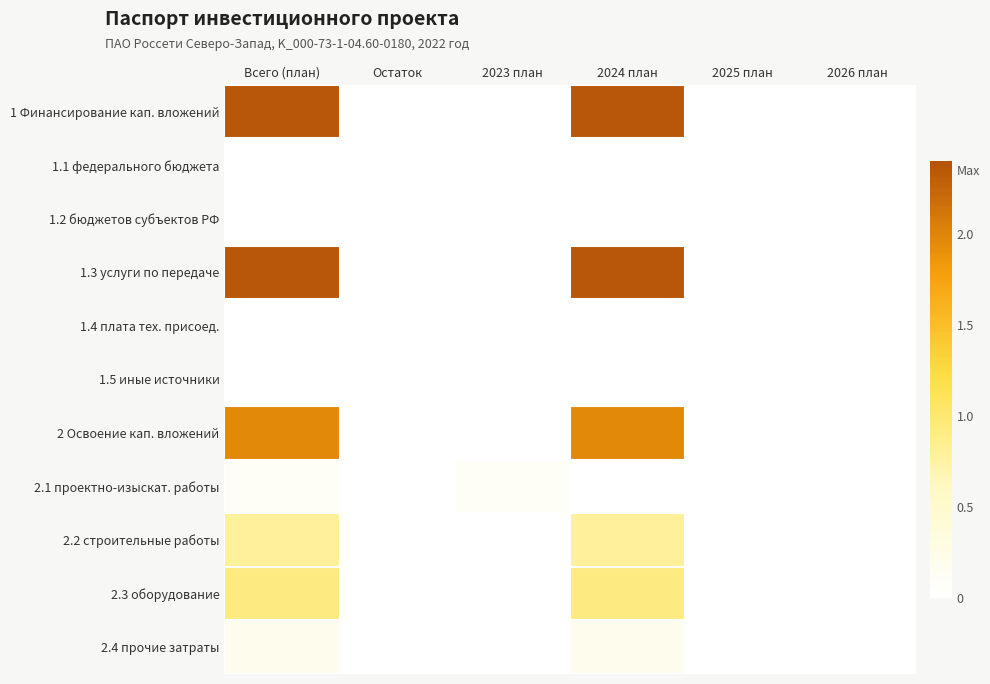

Reading left to right, list all the values displayed in this chart.

1 Финансирование кап. вложений: Всего (план)=2.4	Остаток=0.0	2023 план=0.0	2024 план=2.4	2025 план=0.0	2026 план=0.0
1.1 федерального бюджета: Всего (план)=0.0	Остаток=0.0	2023 план=0.0	2024 план=0.0	2025 план=0.0	2026 план=0.0
1.2 бюджетов субъектов РФ: Всего (план)=0.0	Остаток=0.0	2023 план=0.0	2024 план=0.0	2025 план=0.0	2026 план=0.0
1.3 услуги по передаче: Всего (план)=2.4	Остаток=0.0	2023 план=0.0	2024 план=2.4	2025 план=0.0	2026 план=0.0
1.4 плата тех. присоед.: Всего (план)=0.0	Остаток=0.0	2023 план=0.0	2024 план=0.0	2025 план=0.0	2026 план=0.0
1.5 иные источники: Всего (план)=0.0	Остаток=0.0	2023 план=0.0	2024 план=0.0	2025 план=0.0	2026 план=0.0
2 Освоение кап. вложений: Всего (план)=2.0	Остаток=0.0	2023 план=0.0	2024 план=2.0	2025 план=0.0	2026 план=0.0
2.1 проектно-изыскат. работы: Всего (план)=0.1	Остаток=0.0	2023 план=0.1	2024 план=0.0	2025 план=0.0	2026 план=0.0
2.2 строительные работы: Всего (план)=0.8	Остаток=0.0	2023 план=0.0	2024 план=0.8	2025 план=0.0	2026 план=0.0
2.3 оборудование: Всего (план)=0.9	Остаток=0.0	2023 план=0.0	2024 план=0.9	2025 план=0.0	2026 план=0.0
2.4 прочие затраты: Всего (план)=0.2	Остаток=0.0	2023 план=0.0	2024 план=0.2	2025 план=0.0	2026 план=0.0